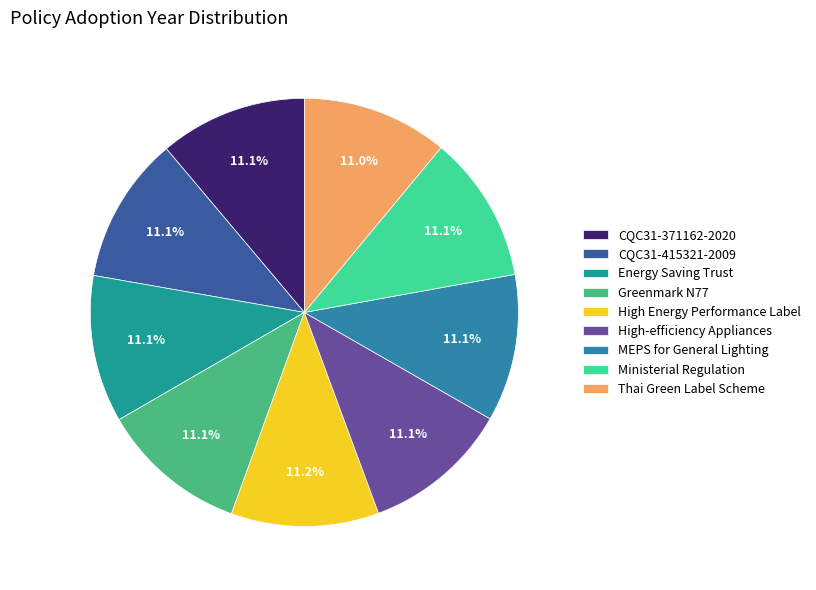

Rank the categories by value from highest to lowest.

High Energy Performance Label, CQC31-371162-2020, Ministerial Regulation, Energy Saving Trust, Greenmark N77, MEPS for General Lighting, High-efficiency Appliances, CQC31-415321-2009, Thai Green Label Scheme